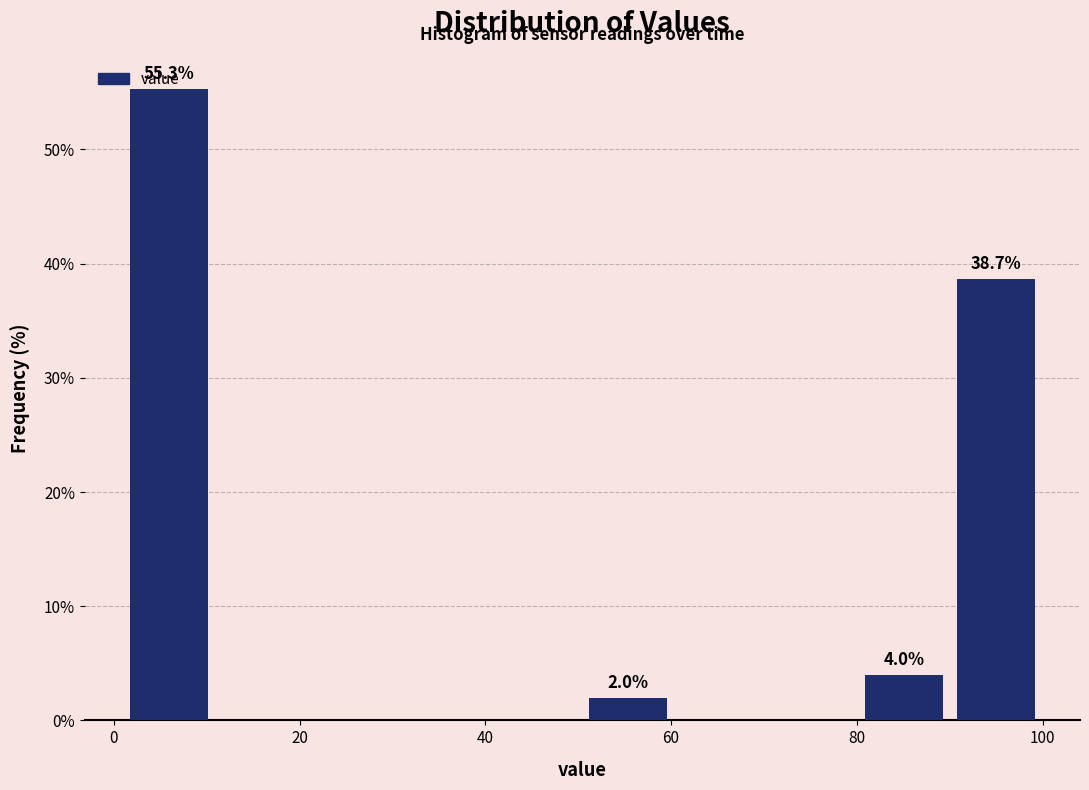

Over which range of the x-axis is the bar tallest?

2 to 10